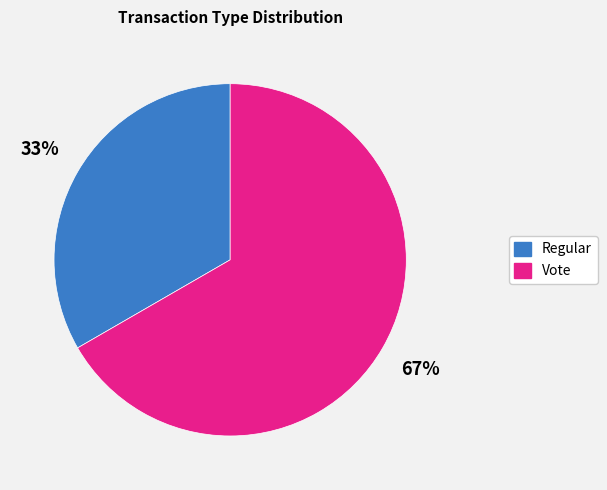

Approximately how many times larger is the value at Regular compared to Vote?

0.5